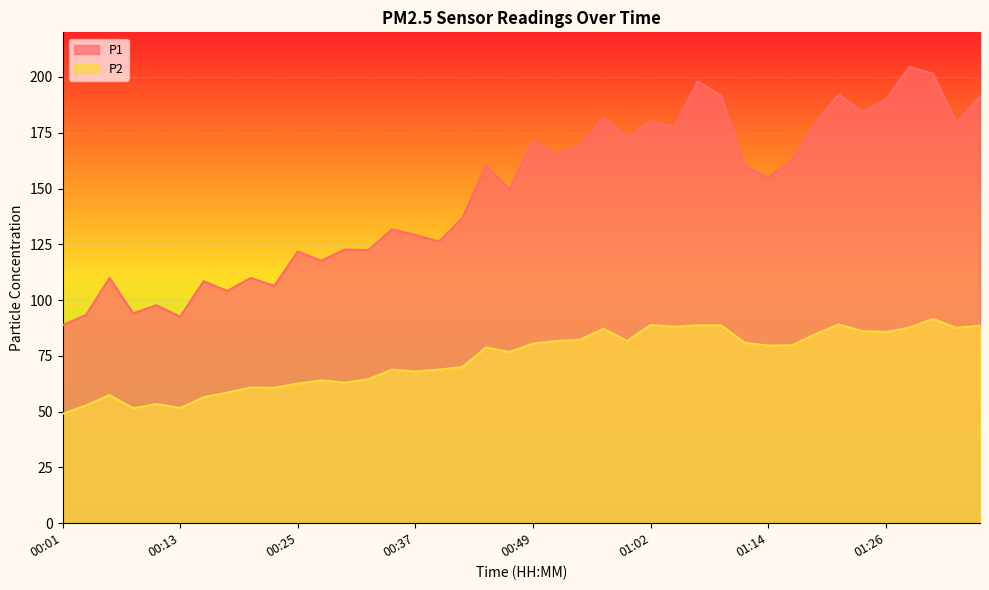

What is the total value across all series at 00:49?

252.1